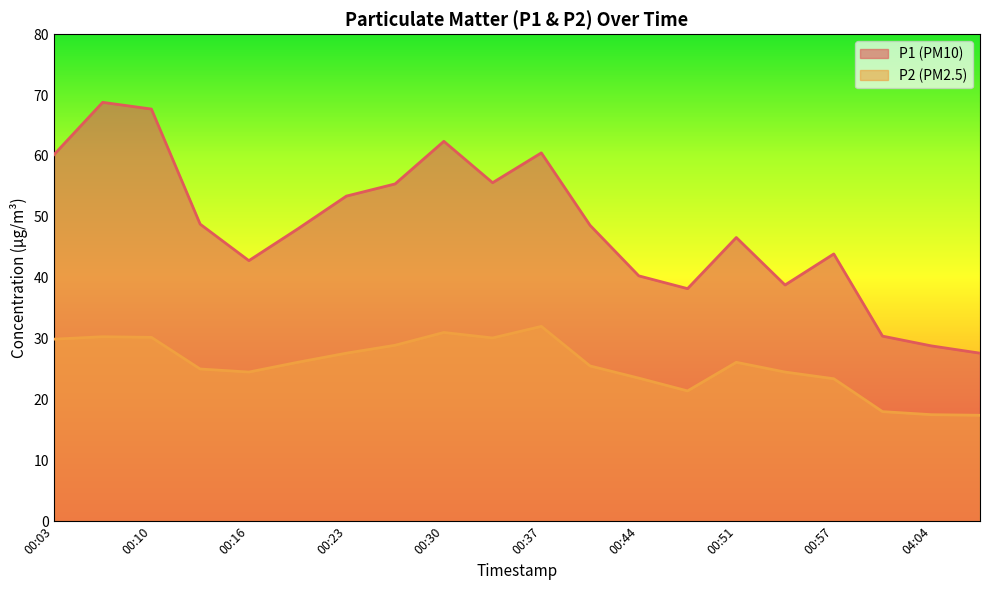

Rank the series by their maximum value, from highest to lowest.

P1, P2